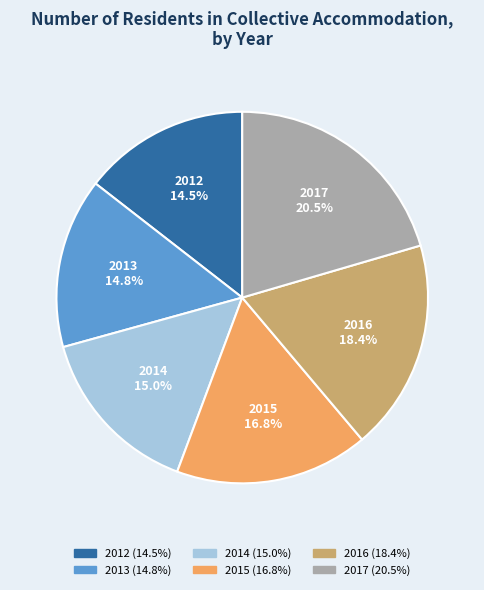

To the nearest percent, what percentage of the pie is 2015?

17%